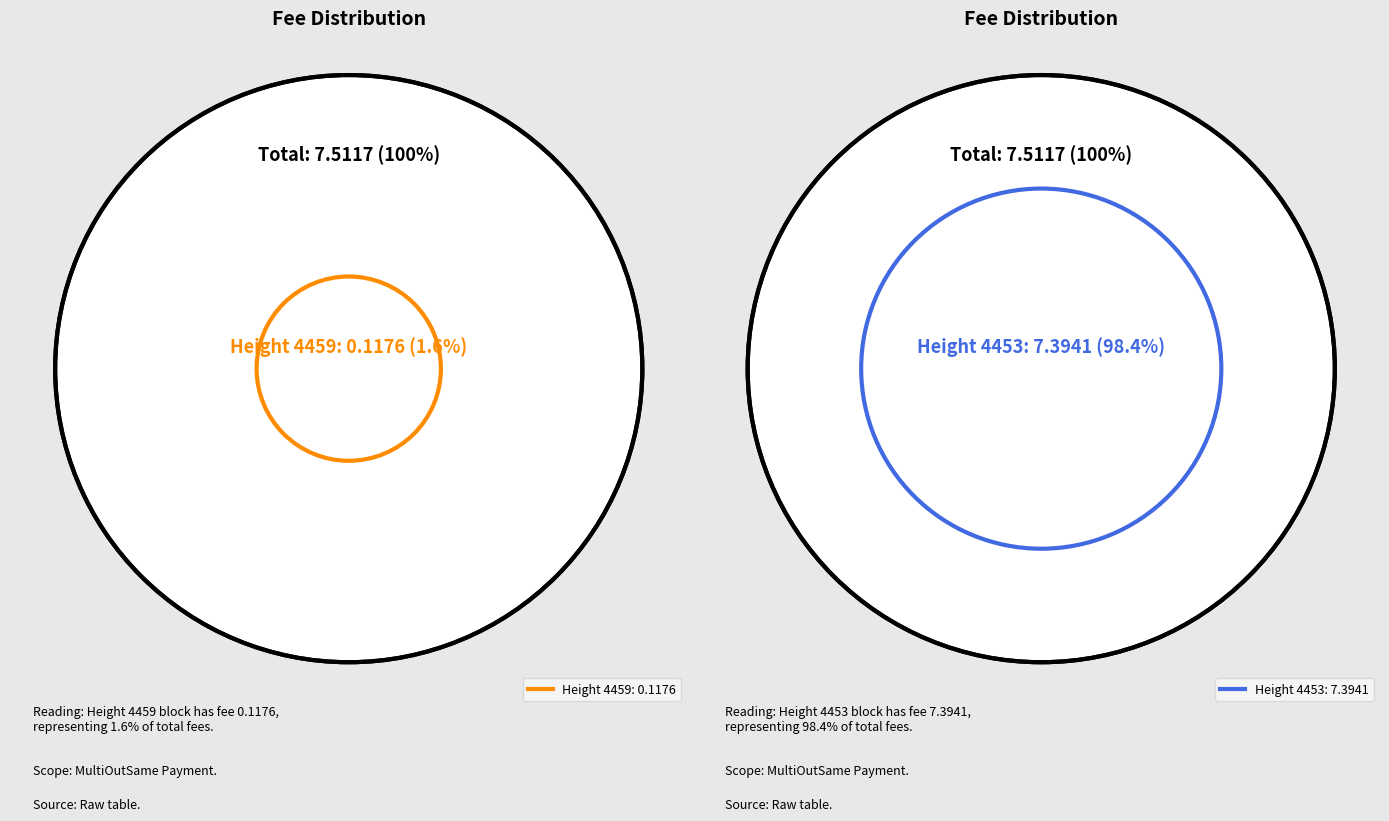

Rank the categories by value from lowest to highest.

4459, 4453